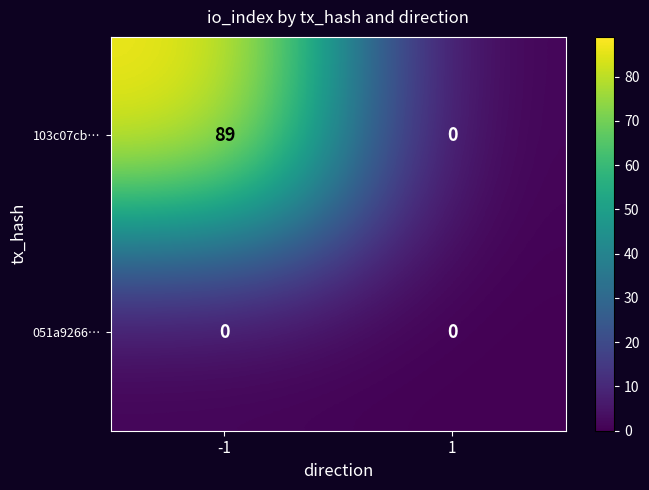

List the series in order of their overall mean, highest first.

103c07cb…, 051a9266…